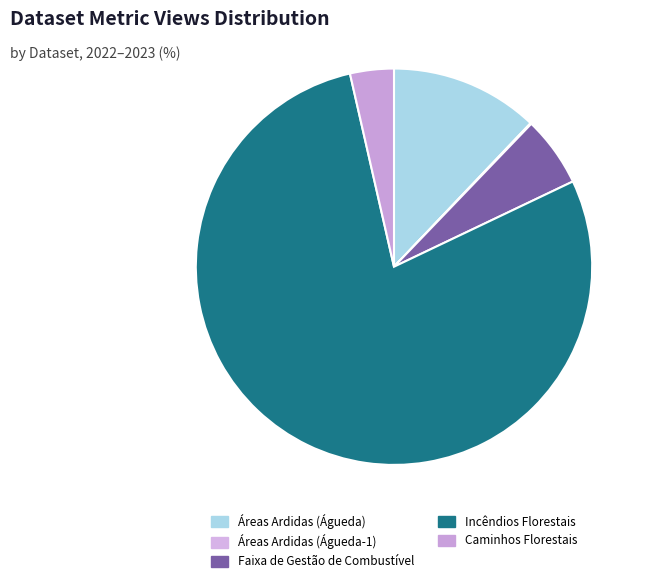

What percentage is the Caminhos Florestais slice, to the nearest percent?

4%